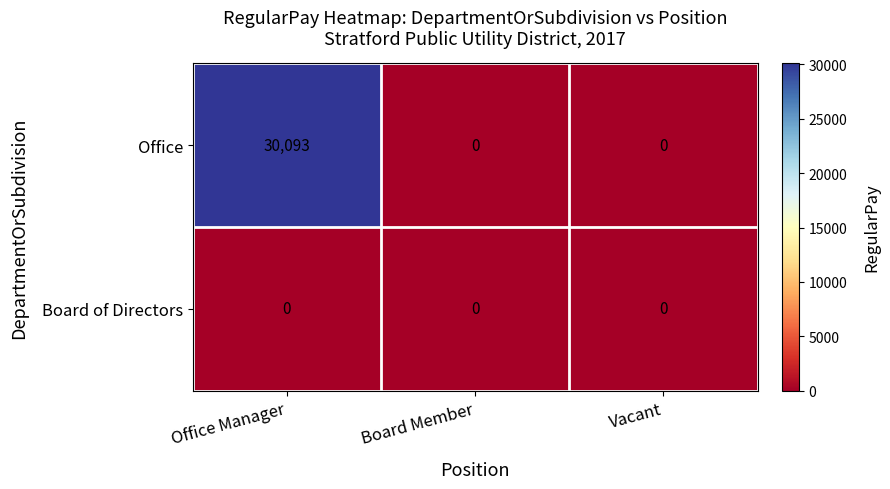

What is the maximum value shown in the chart?

30093